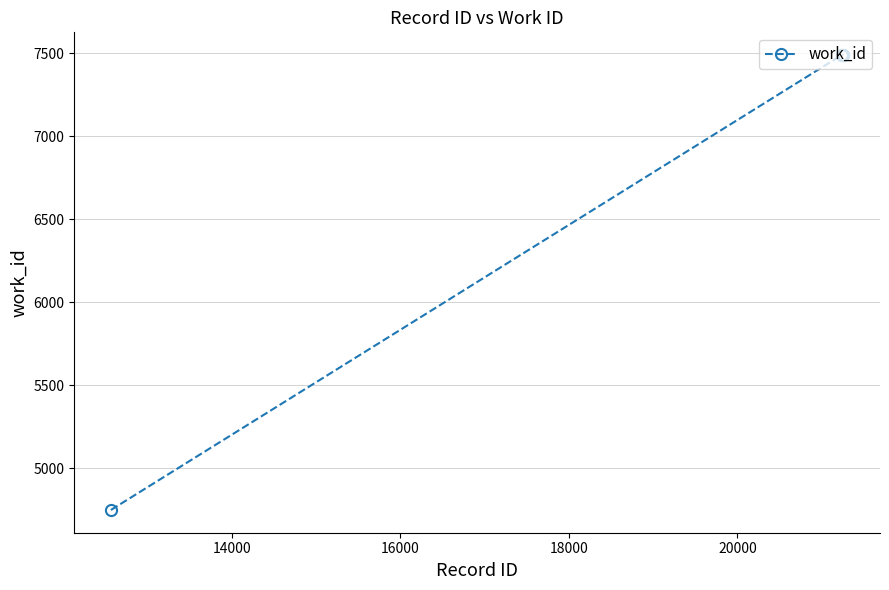

What is the value of the 1st point from the left?

4747